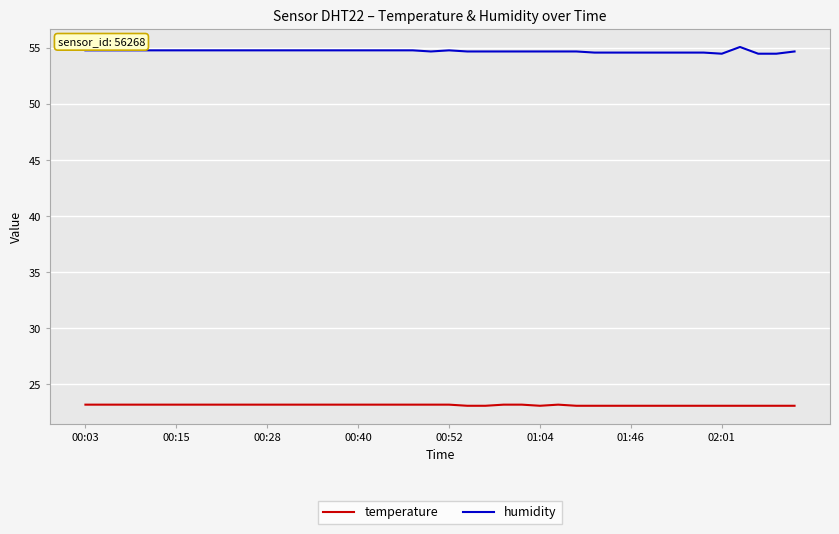

Which series has the widest spread of values?

humidity